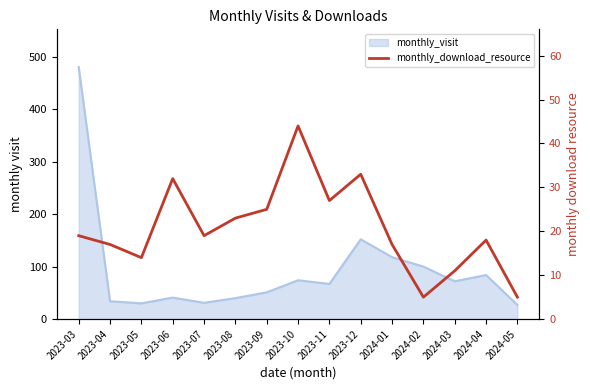

The value at 2024-01 is 17. True or false?

True